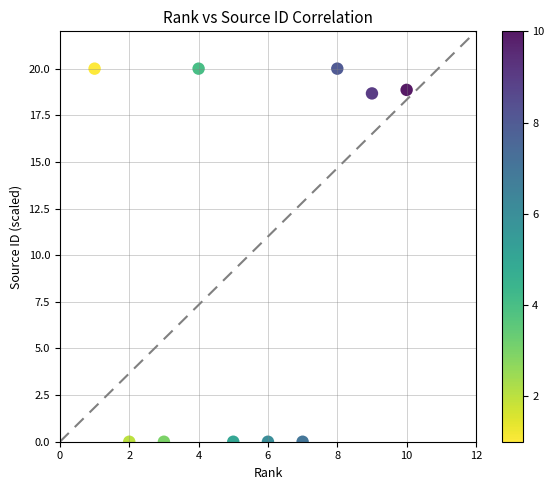

What is the average X value?

5.5